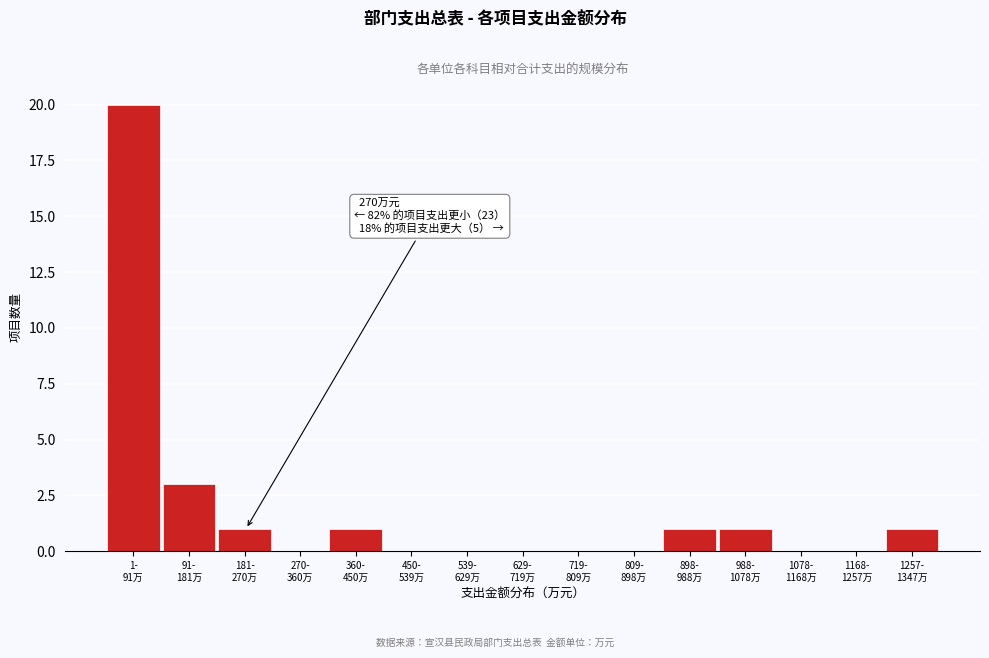

What is the sum of all values?

28